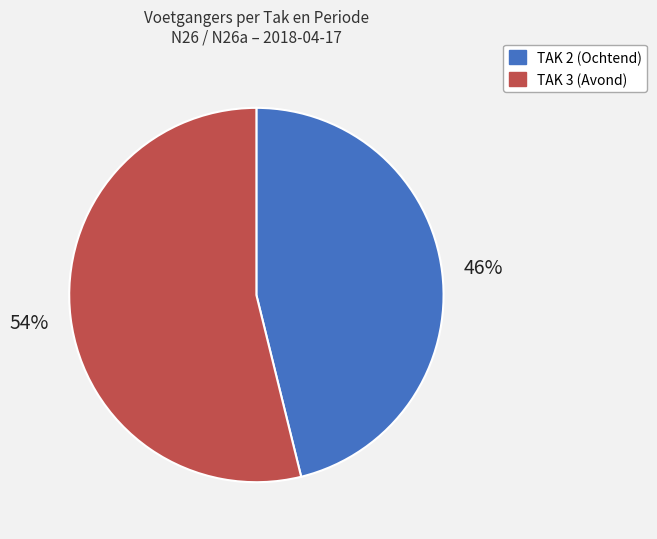

To the nearest percent, what percentage of the pie is TAK 3 (Avond)?

54%